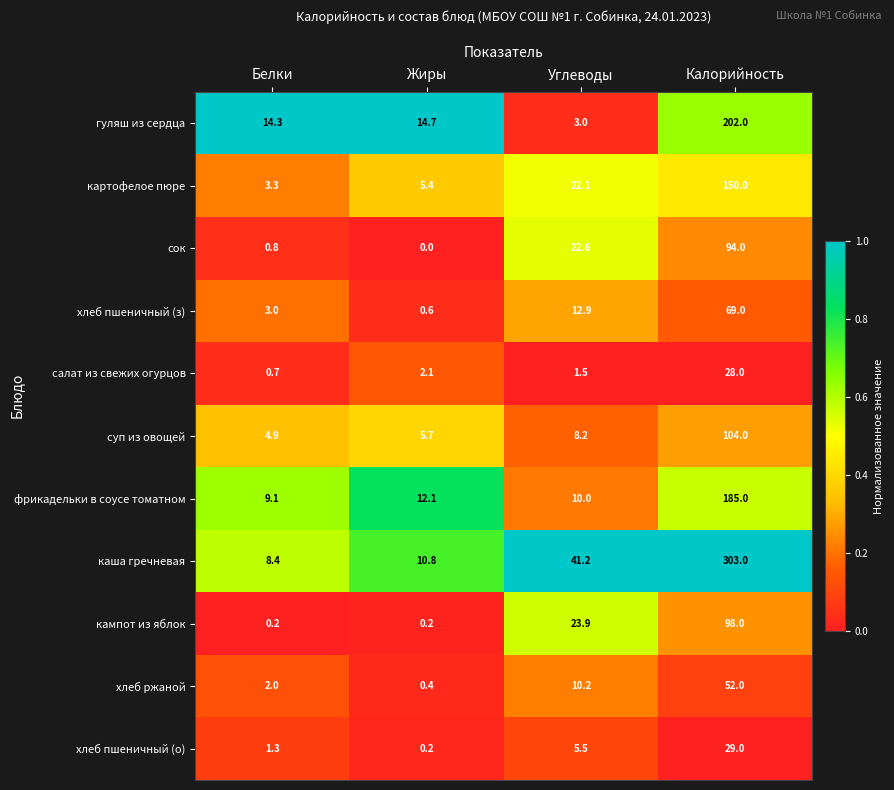

What is the difference between the салат из свежих огурцов values at Жиры and Калорийность?

25.9